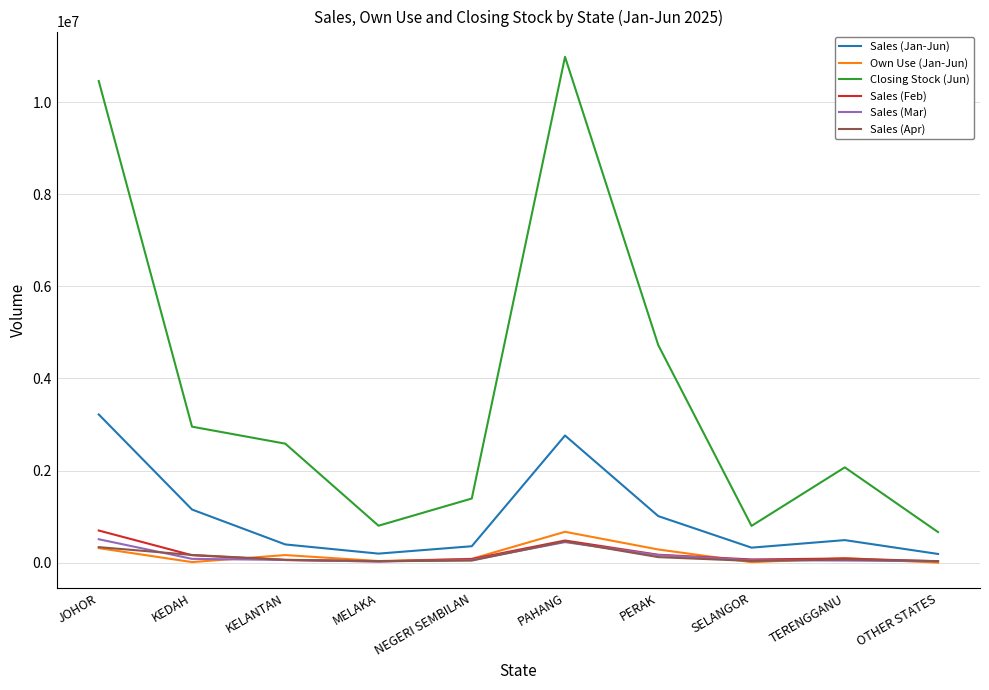

What is the difference between the highest and lowest values at NEGERI SEMBILAN?

1347075